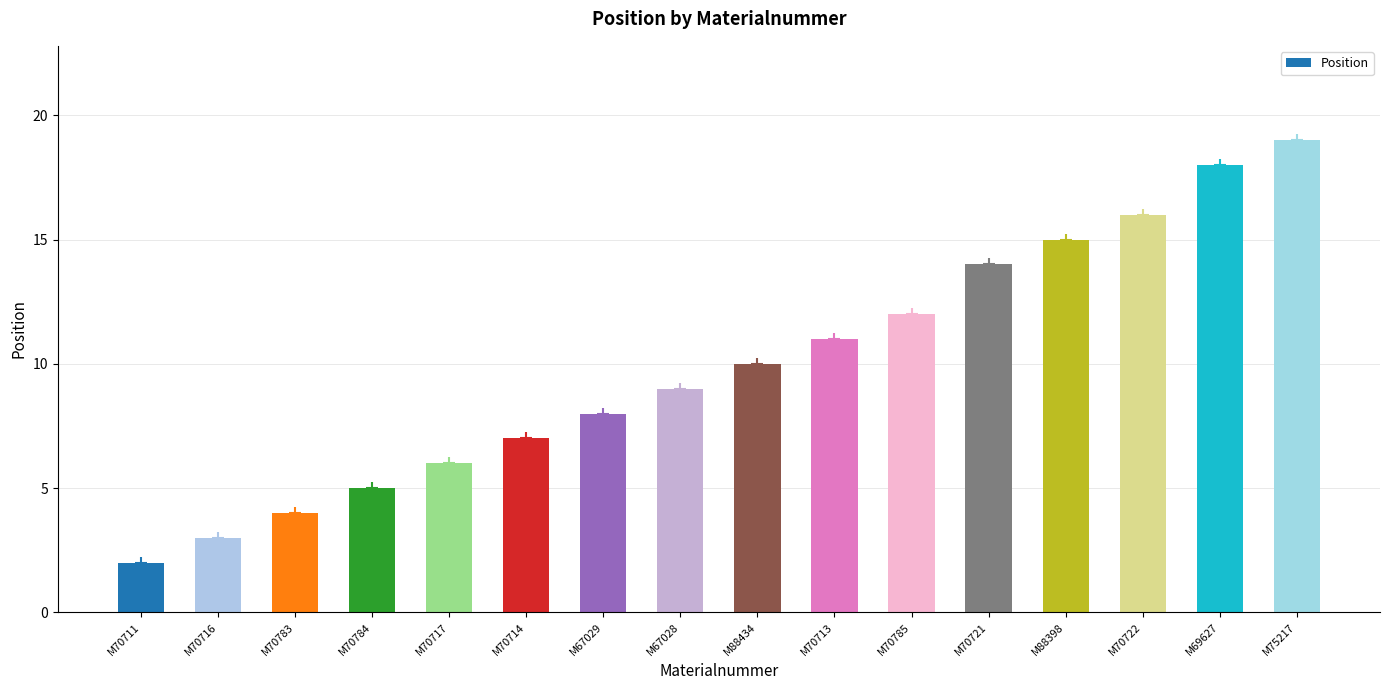

What is the value of the 9th bar from the left?

10